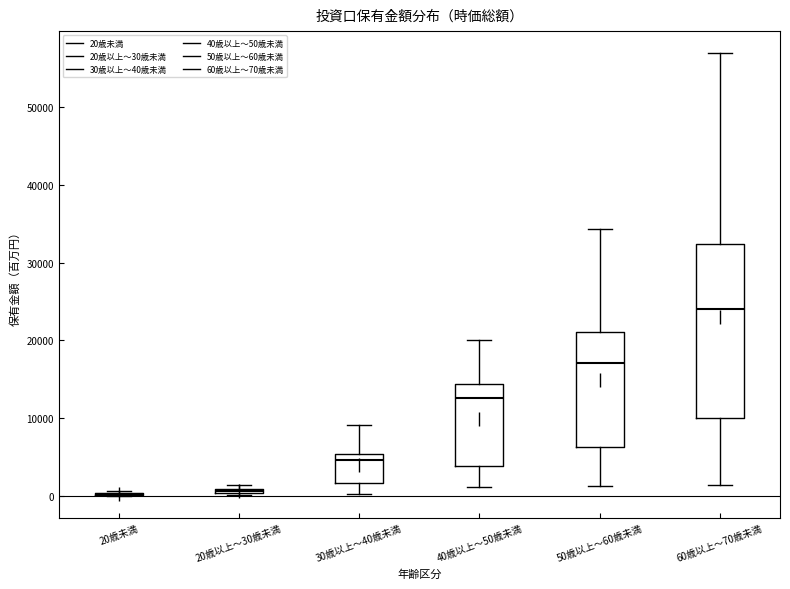

Where is the upper edge of the box for 40歳以上～50歳未満 on the y-axis? The values are not printed on the chart, so give them approximately, as read against the axis.

14000